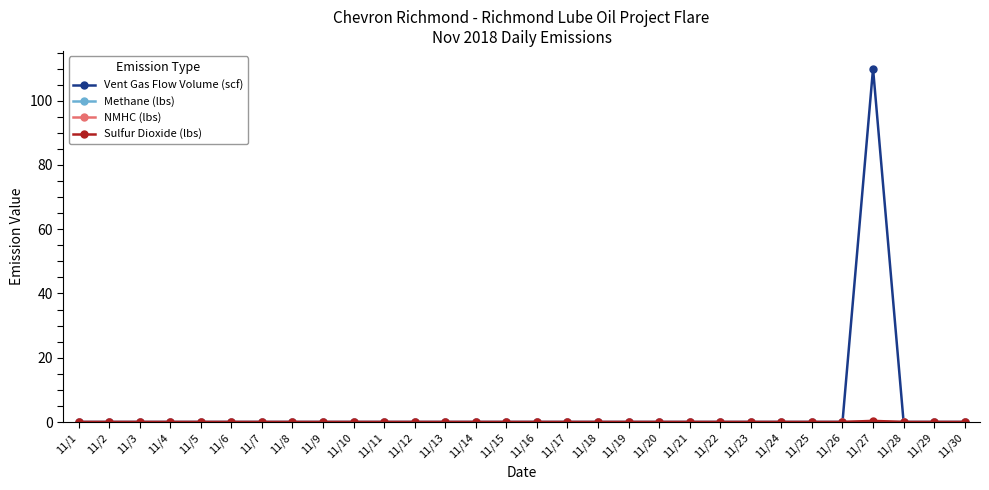

What is the greatest value displayed?

110.0